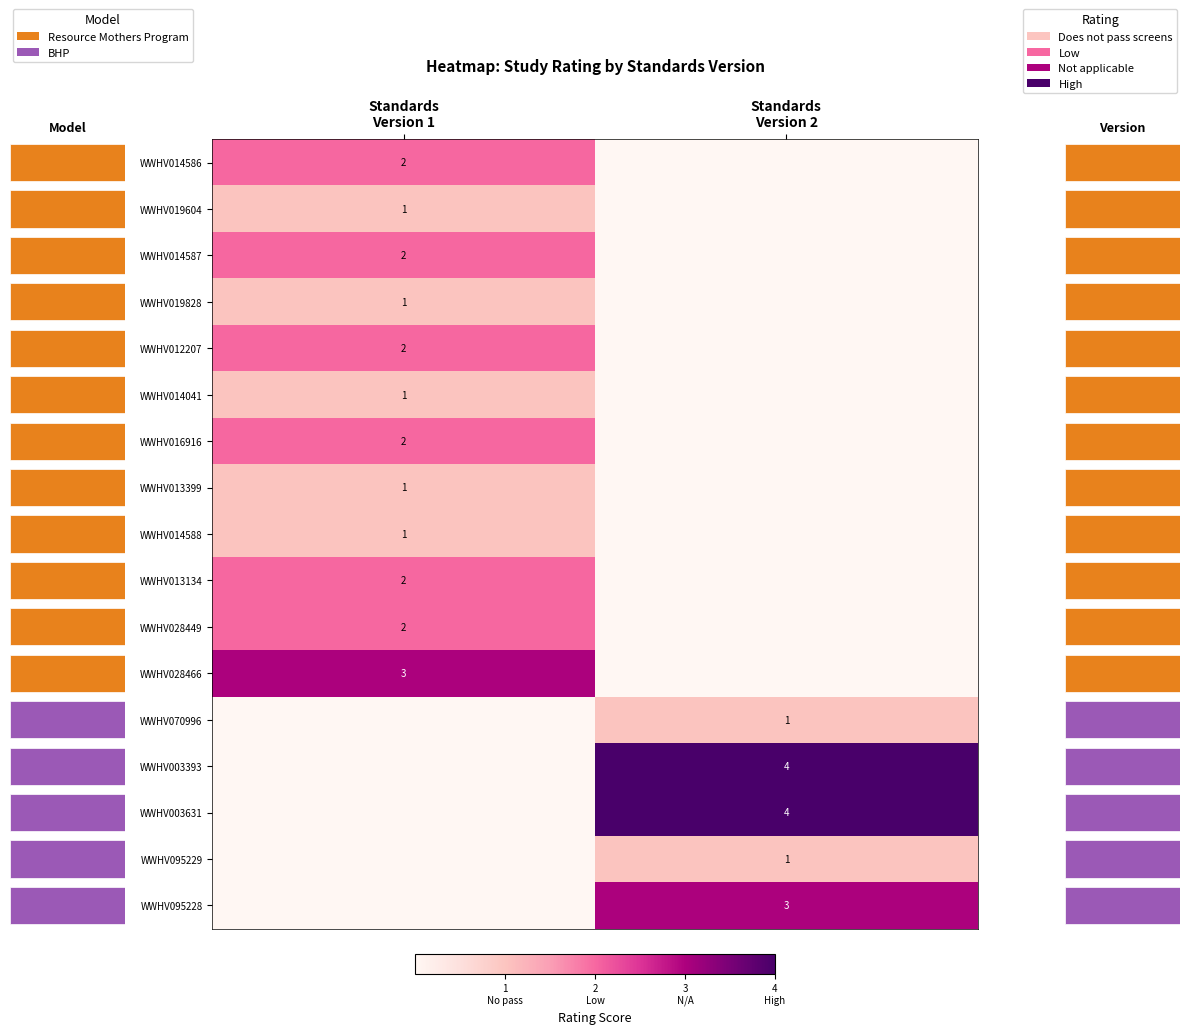

What is the difference between the highest and lowest values at Standards Version 2?

4